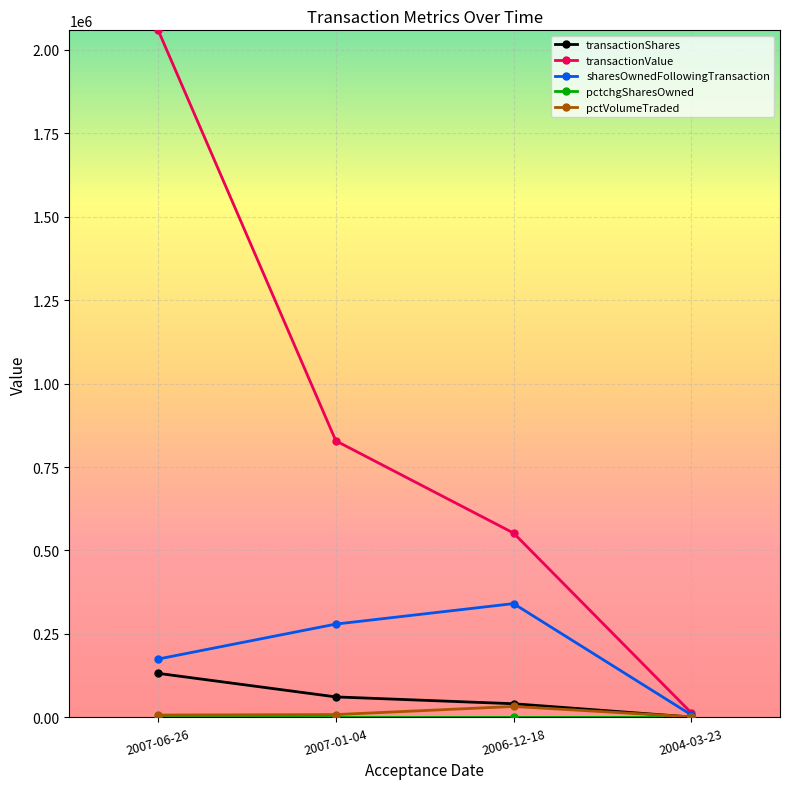

The value of transactionValue at 2007-01-04 is 1211752. True or false?

False